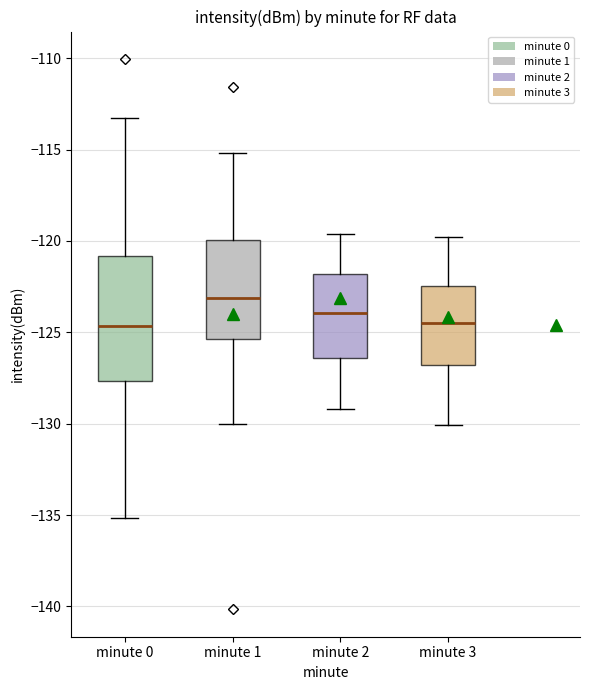

Which box is the tallest, from its lower edge to its upper edge?

minute 0